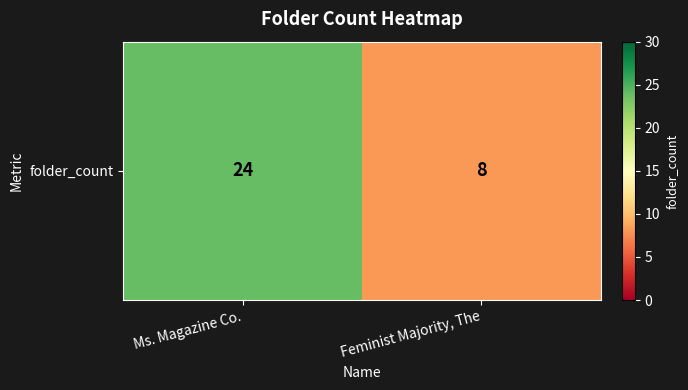

What is the sum of all values?

32